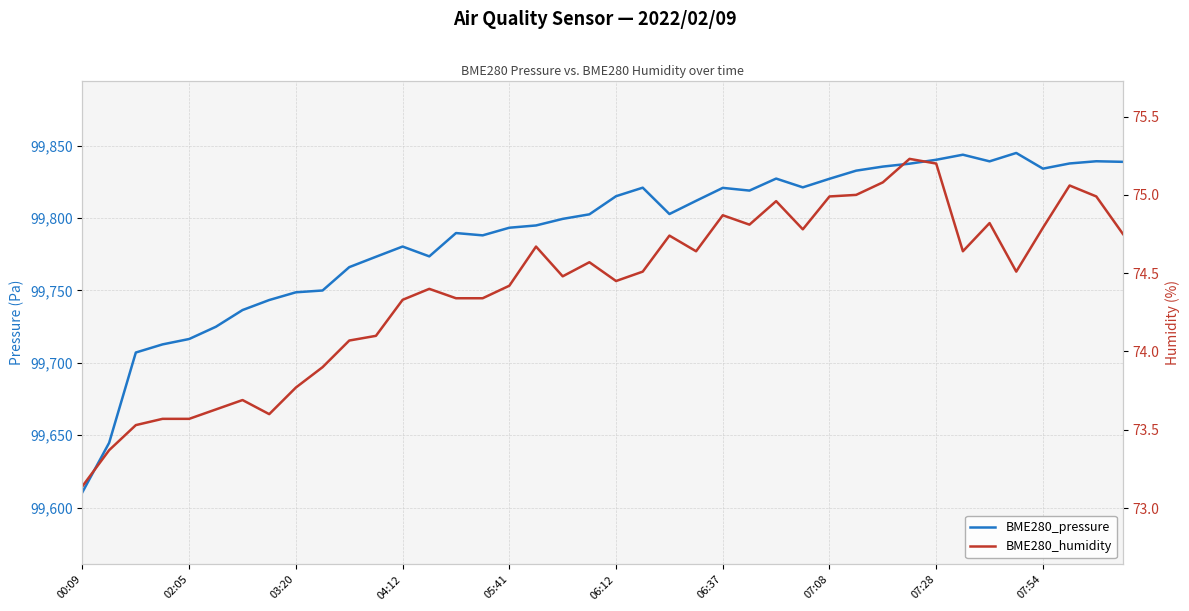

At which category does BME280_pressure reach its first local peak?

04:12